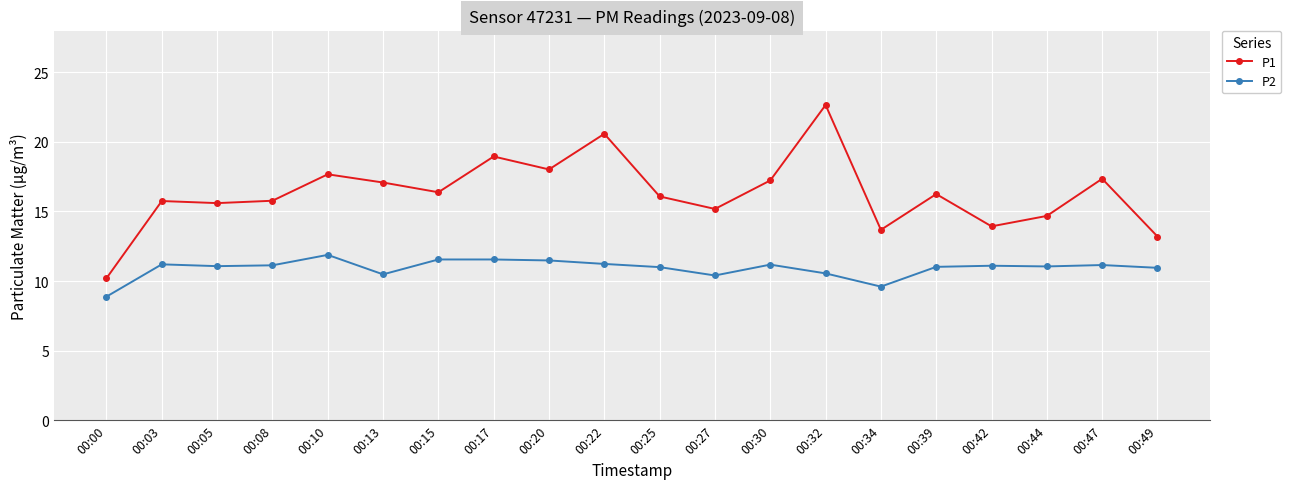

Count the number of categories in the chart.

20